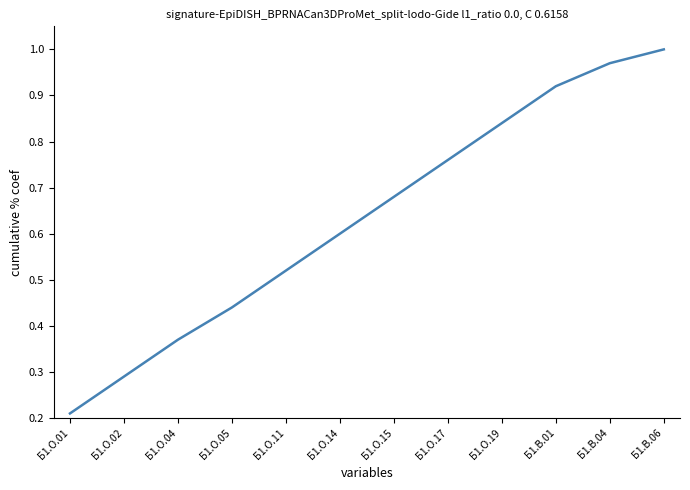

What is the change in value from Б1.О.05 to Б1.О.15?

+0.2